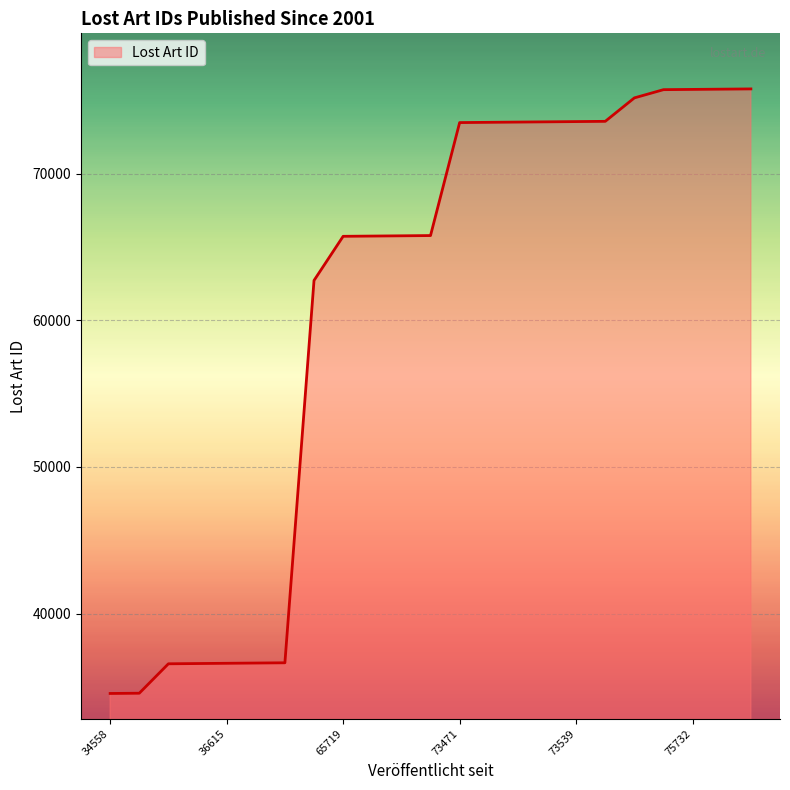

What is the smallest value displayed?

34558